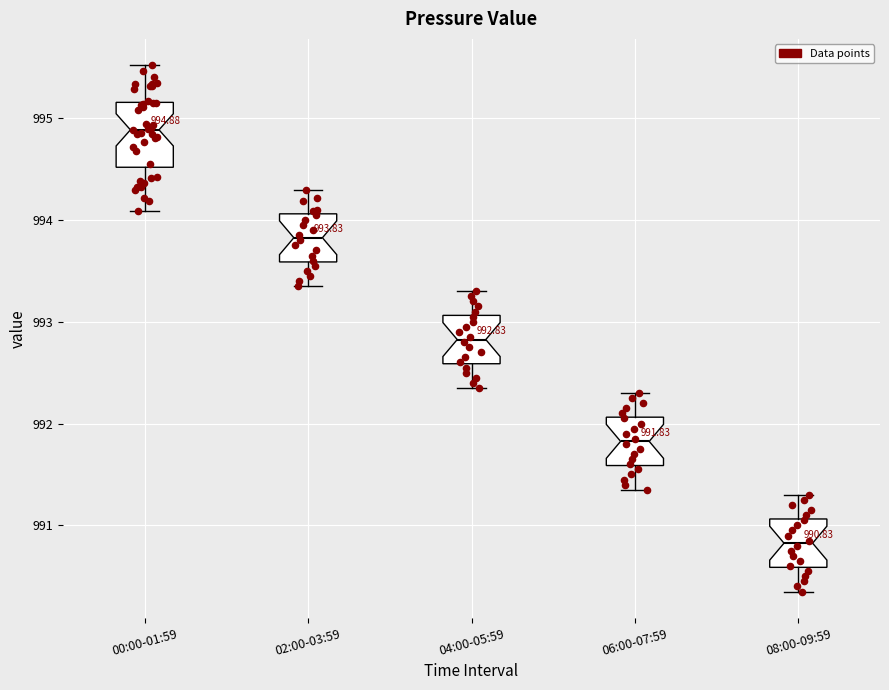

Which box has the lowest median line?

08:00-09:59